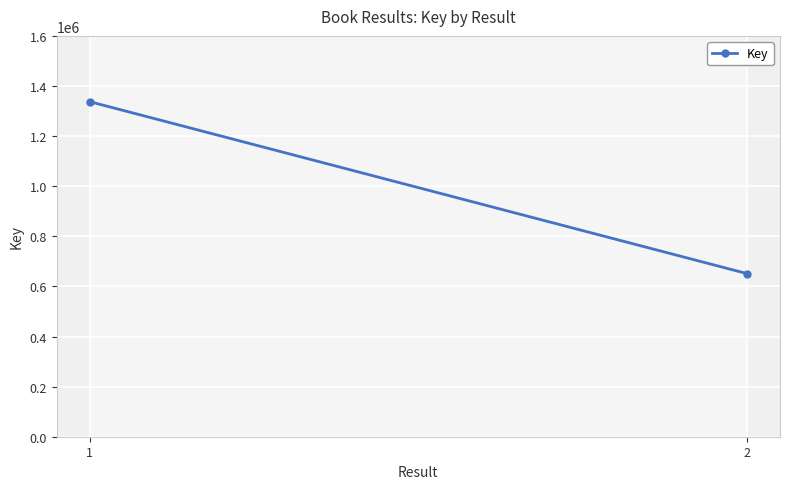

What is the difference between the values at 1 and 2?

686551